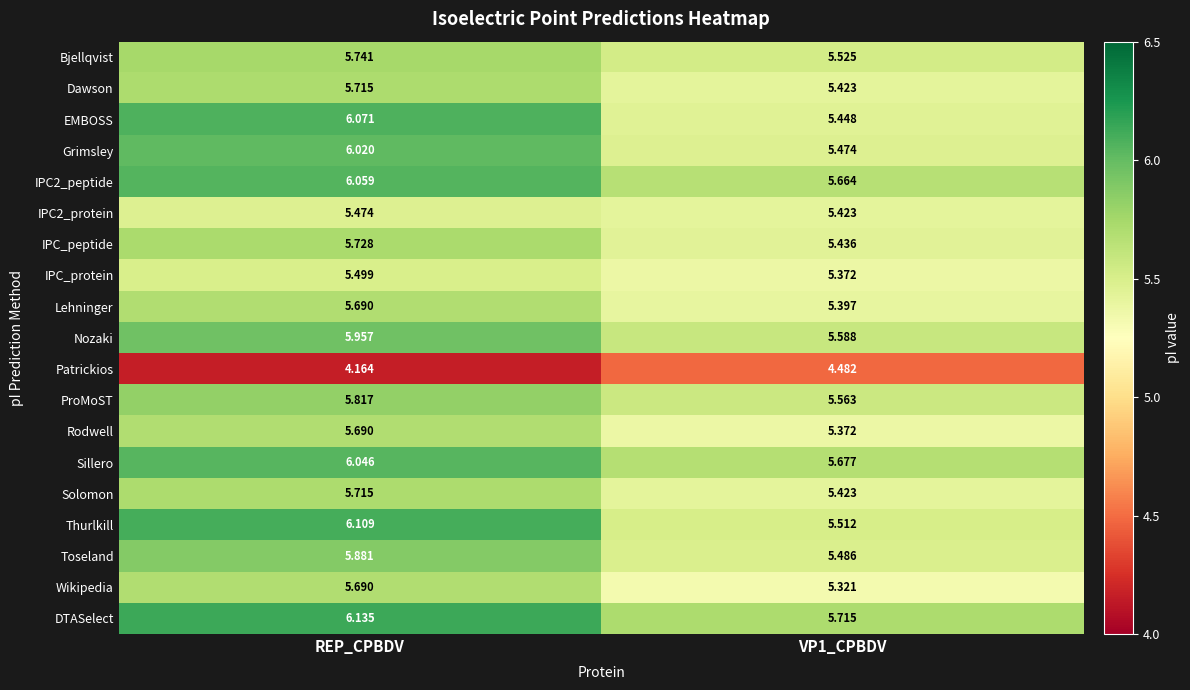

Which series has the widest spread of values?

EMBOSS